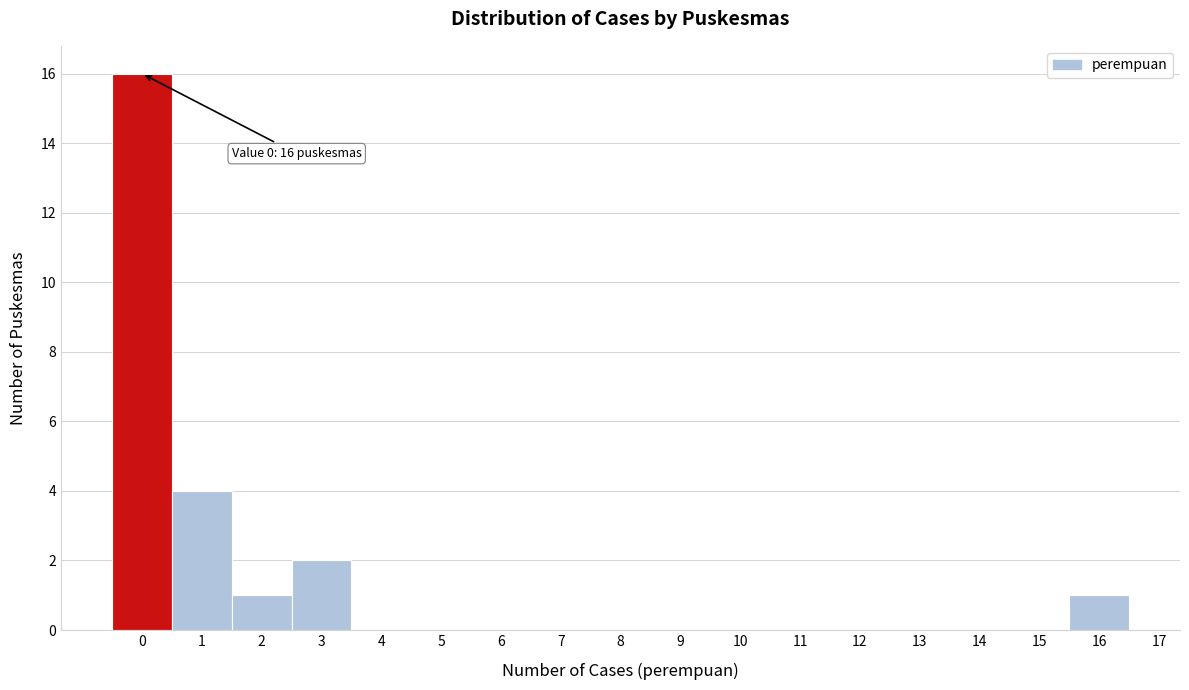

Over which range of the x-axis is the bar tallest?

-0.5 to 0.5